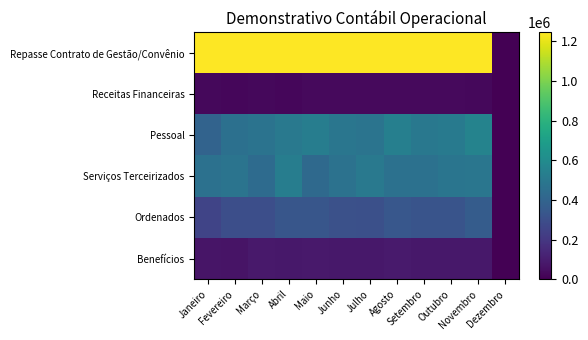

Which has a higher value, Setembro or Abril?

Setembro